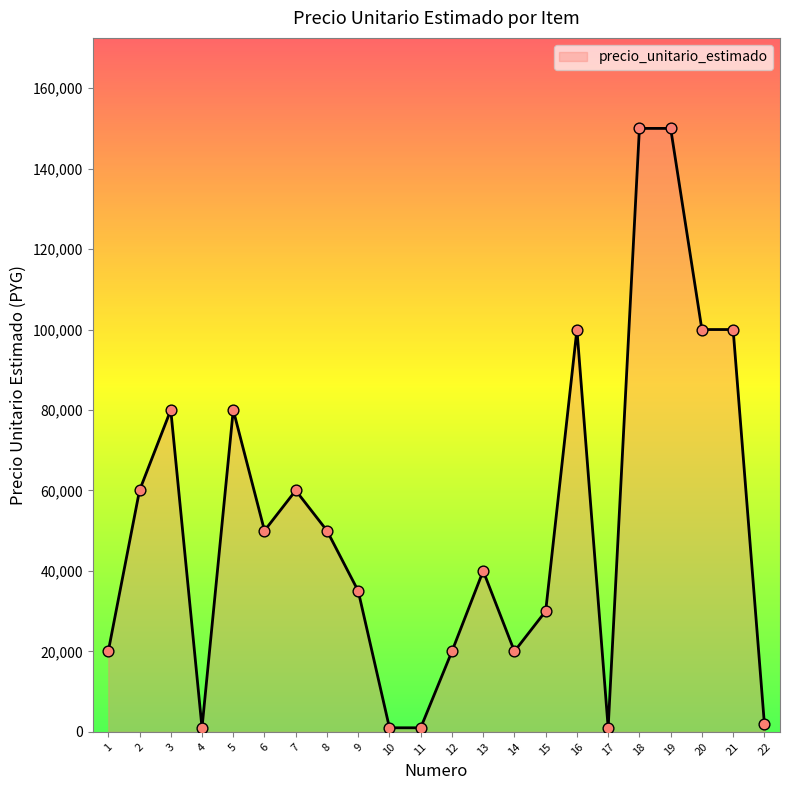

What is the change in value from 5 to 8?

-30000